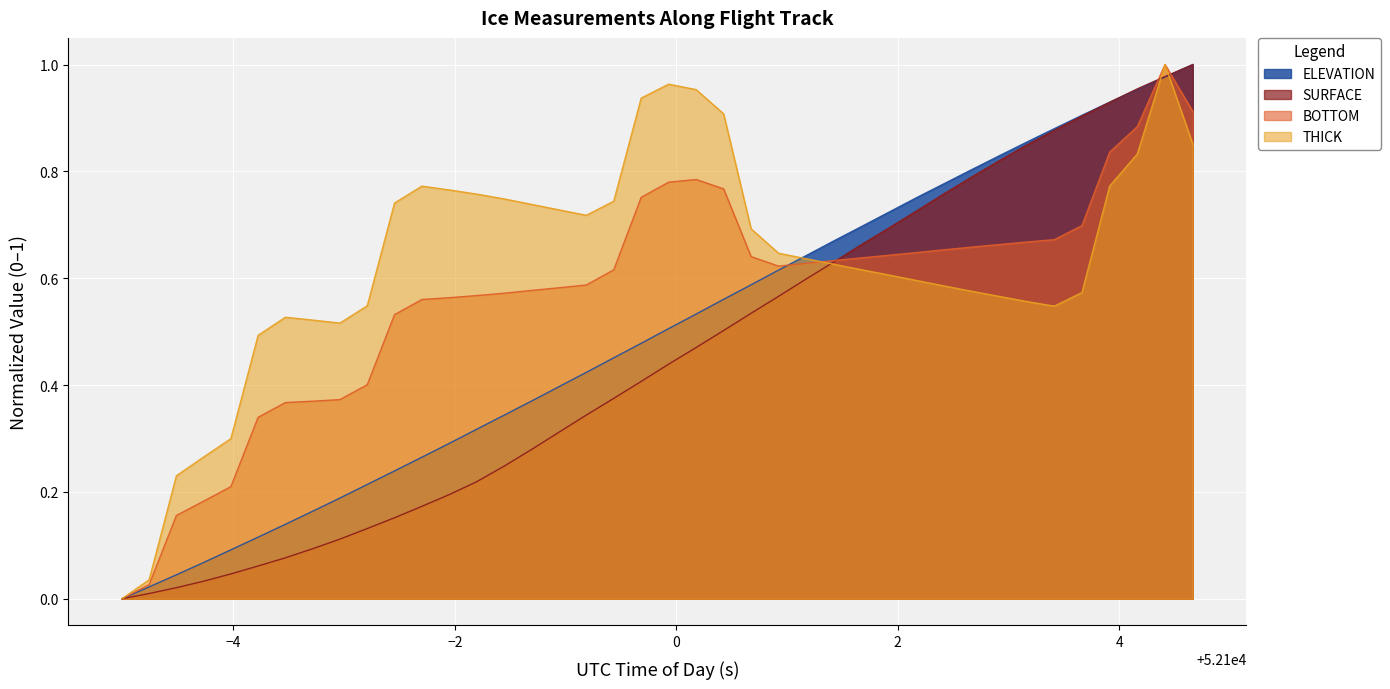

How many series are shown in this chart?

4